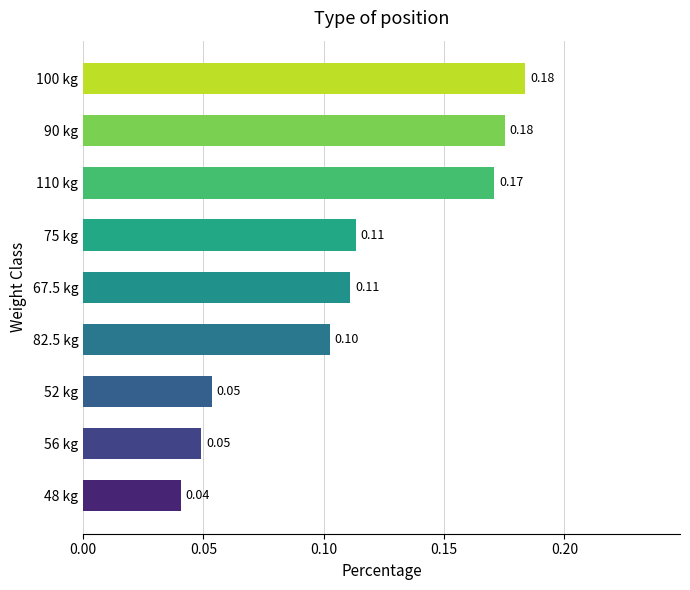

Between 82.5 kg and 56 kg, which is larger?

82.5 kg